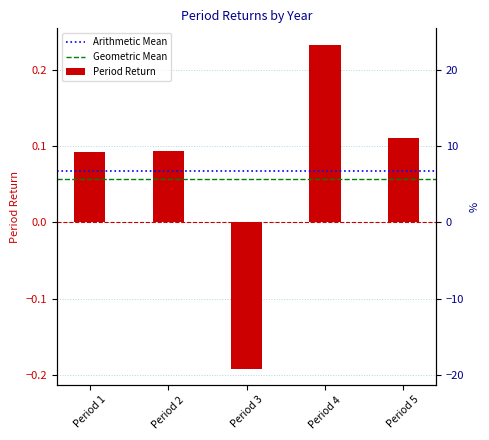

True or false: the data shows -0.2 at Period 3.

True